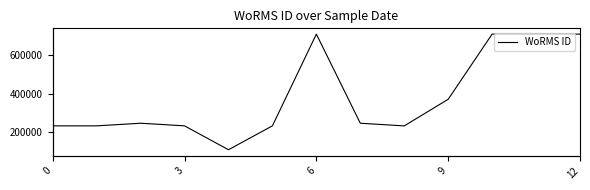

The value at 0 is 322256. True or false?

False